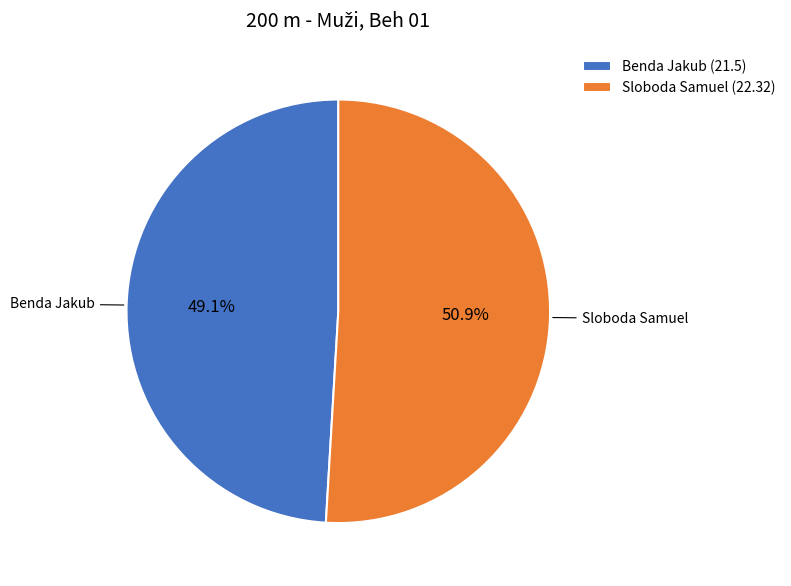

Which slice is the largest?

Sloboda Samuel